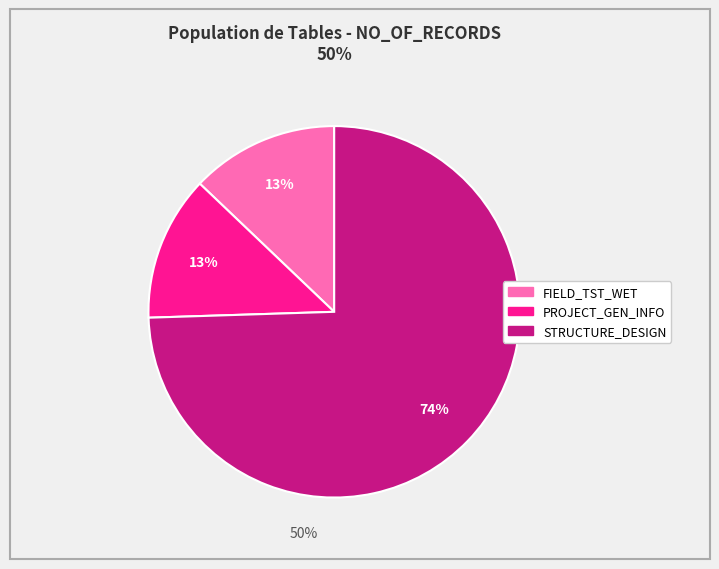

Is there a majority slice in this chart?

Yes